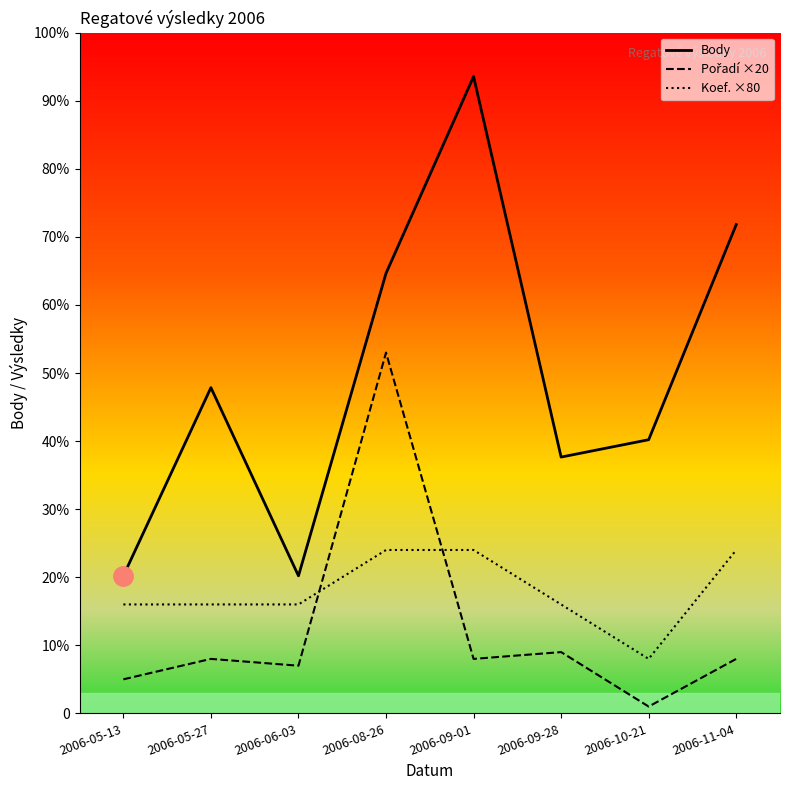

The value of Koef. ×80 at 2006-09-28 is 158. True or false?

False